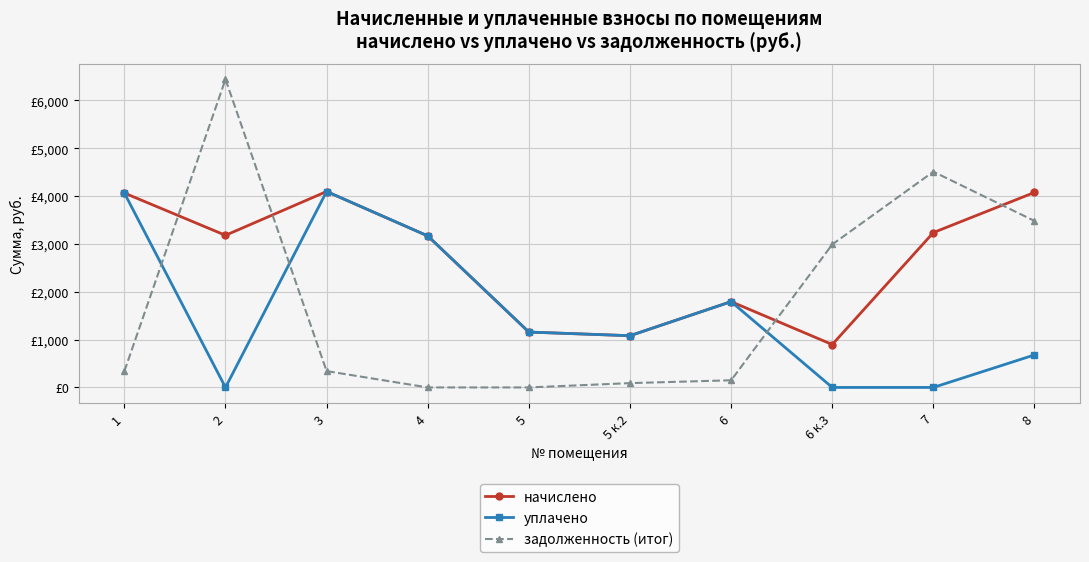

Is this an area chart (filled region under the line)?

No